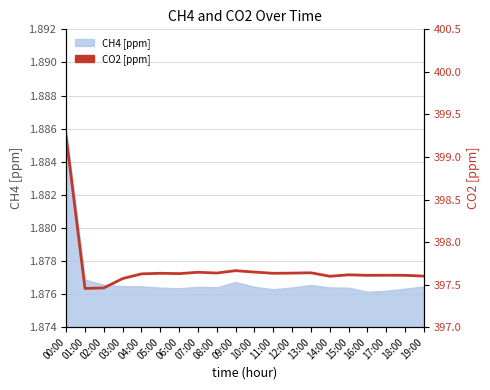

What is the difference between the second highest and minimum values?

0.2